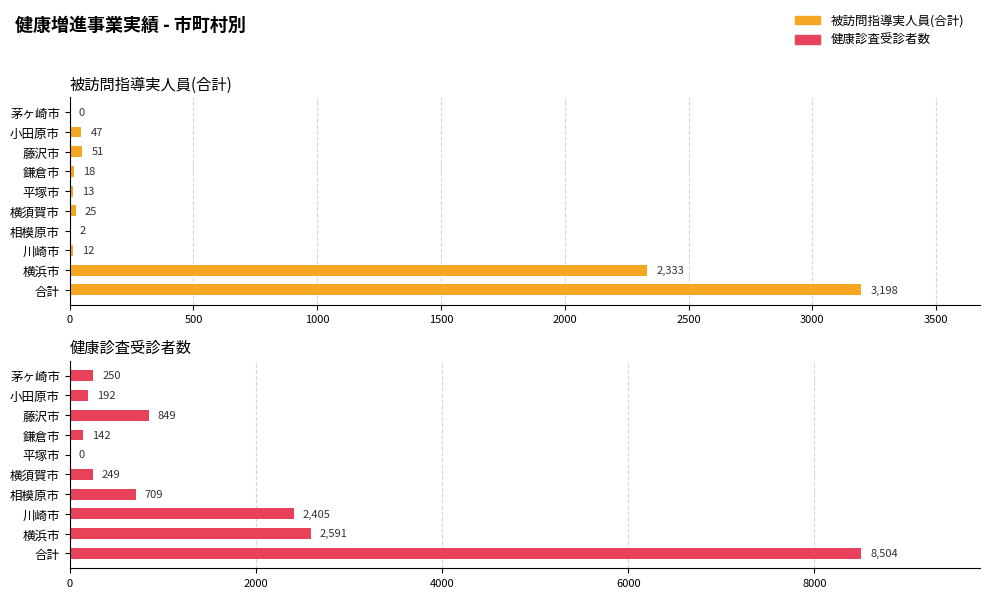

What value does the 健康診査受診者数 series have at 茅ヶ崎市?

250